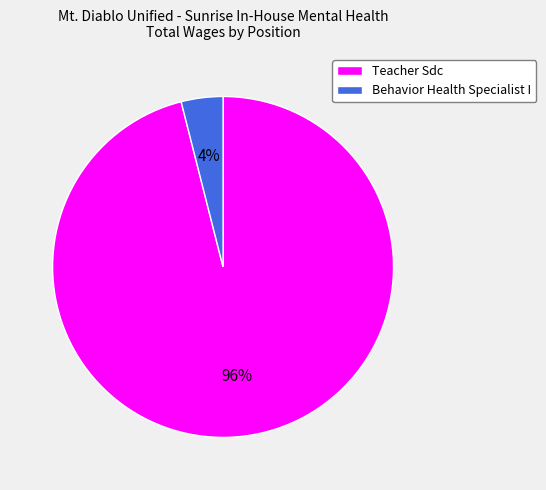

How many slices are in this pie chart?

2